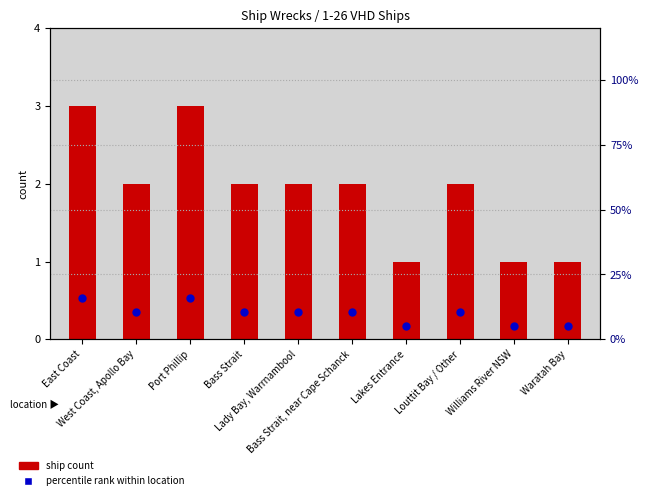

At which category is the sum across all series the highest?

East Coast